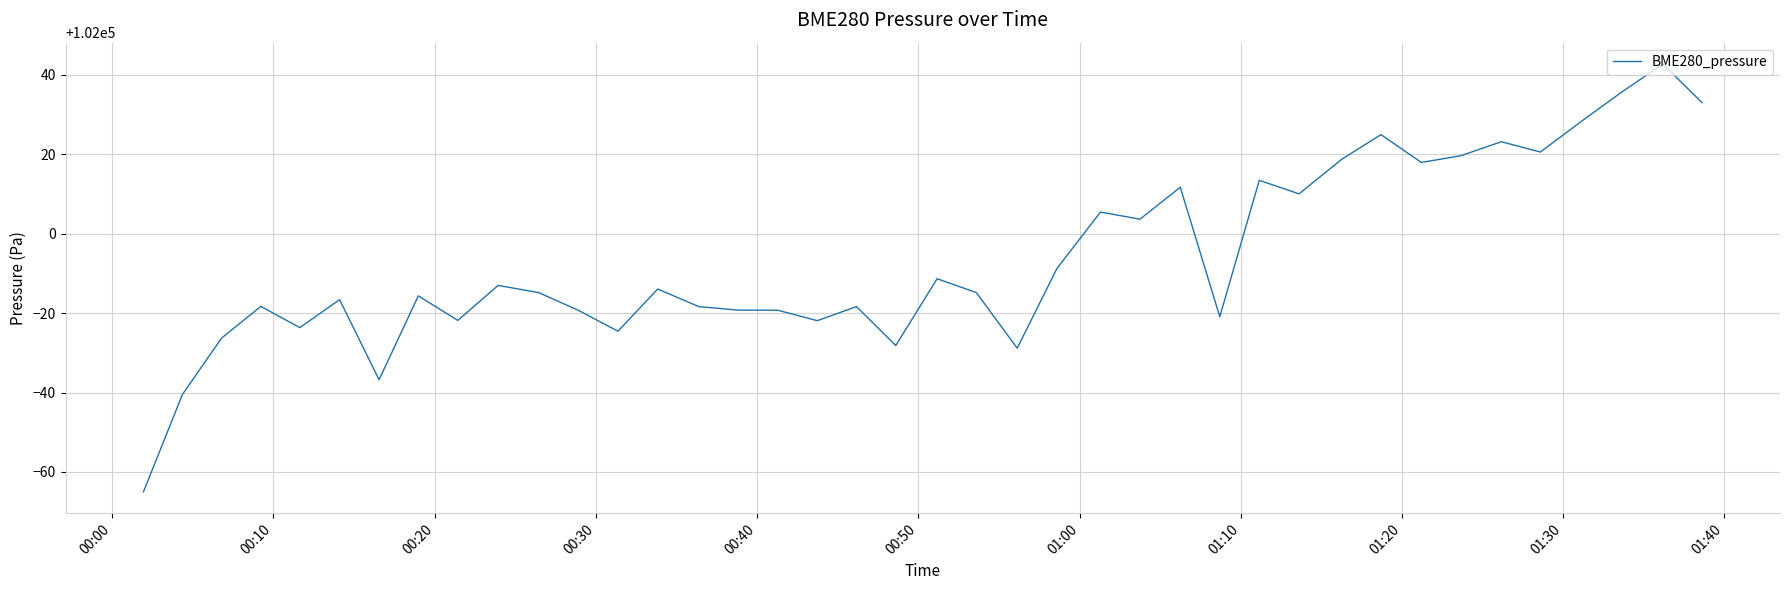

What is the smallest value displayed?

101935.0